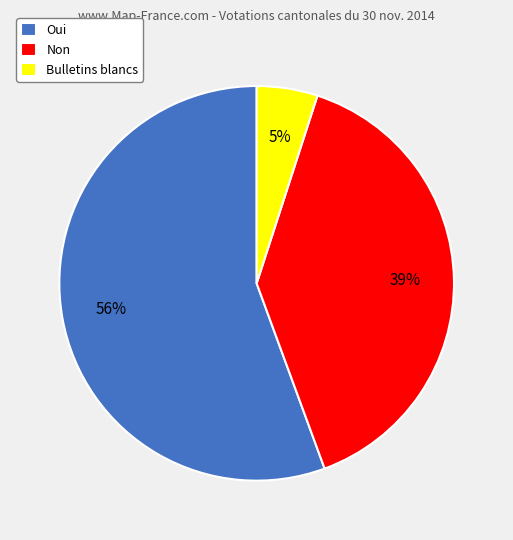

Which slice is the smallest?

Bulletins blancs